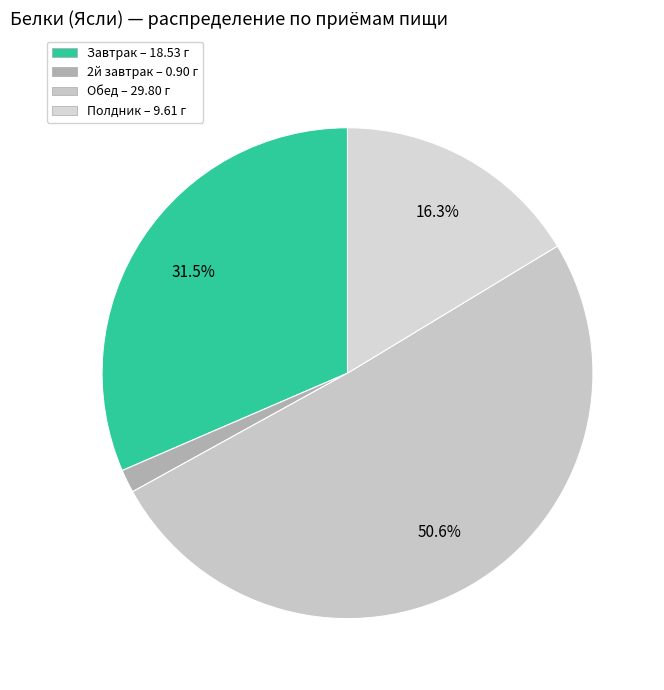

How many slices are in this pie chart?

4